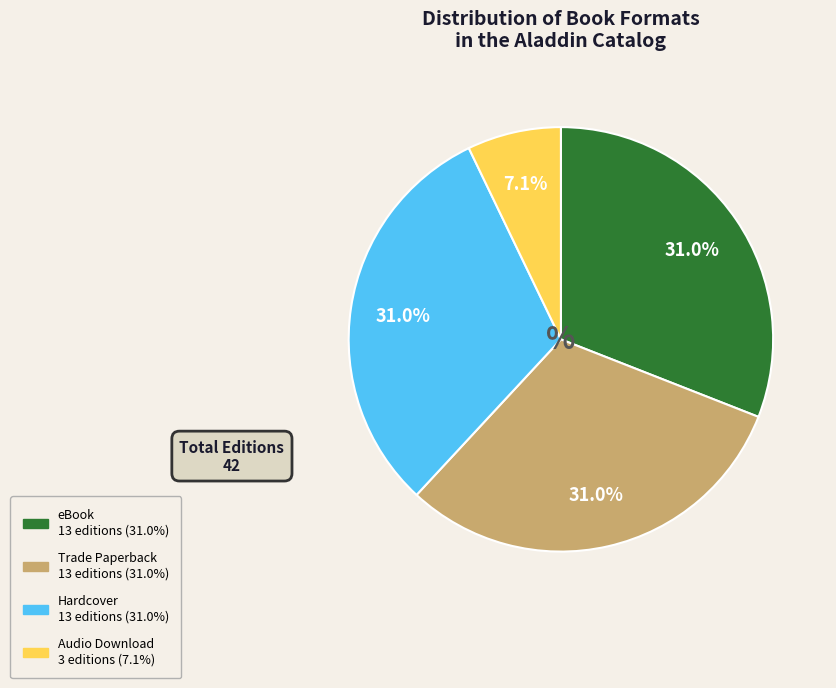

What is the smallest slice in the pie chart?

Audio Download